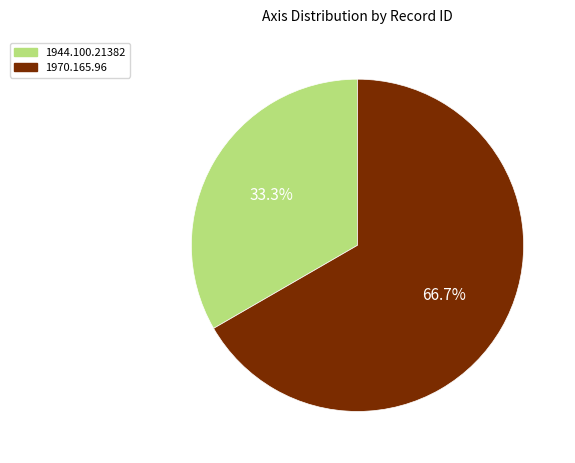

True or false: 1970.165.96 accounts for 81% of the total.

False